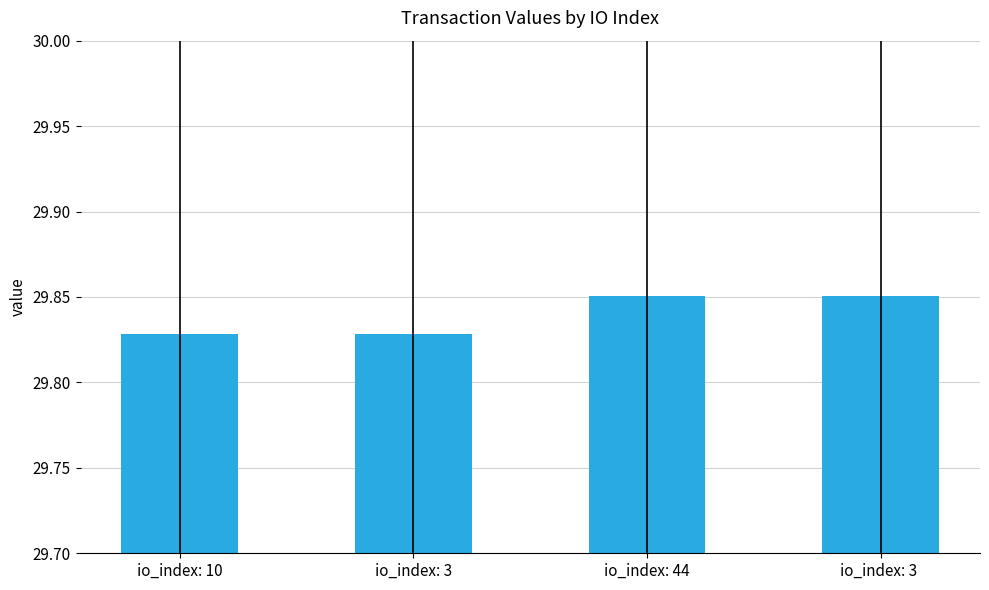

What is the sum of all values?

119.4